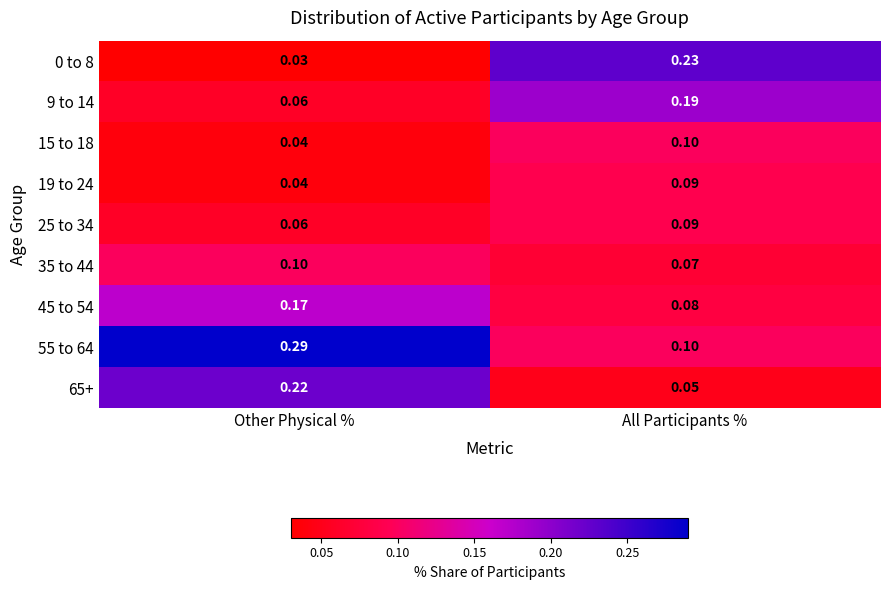

List the labels in order of 19 to 24 value, smallest first.

Other Physical %, All Participants %